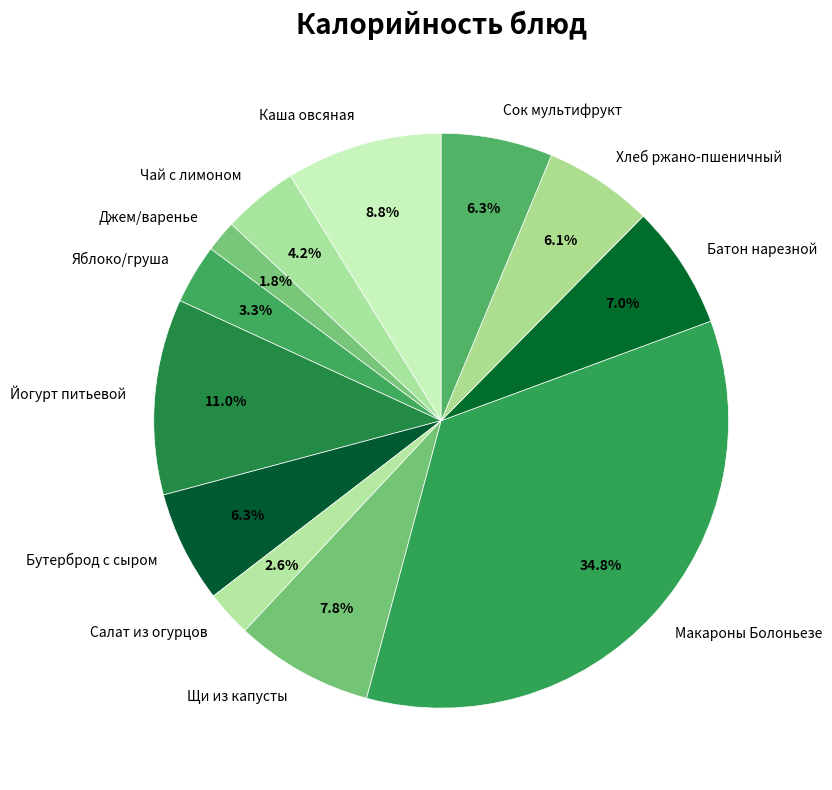

Which has a higher value, Батон нарезной or Бутерброд с сыром?

Батон нарезной